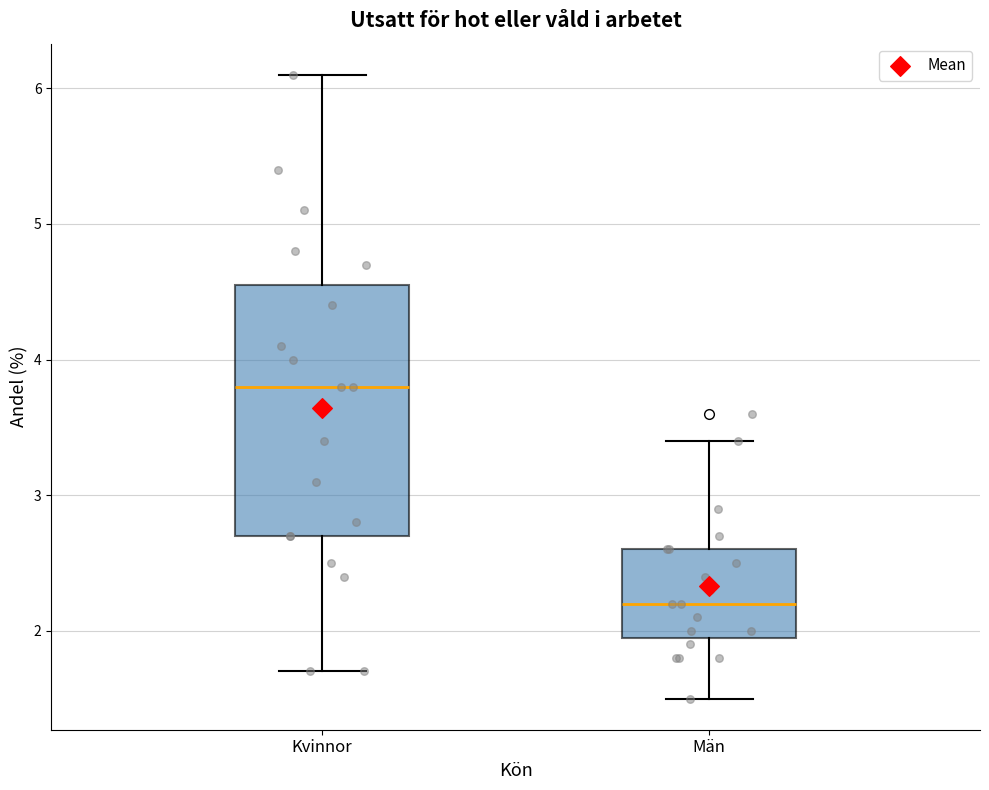

Reading left to right, transcribe this box plot: for each box, give where its median line is, the range the box spans, and where its two whiskers end, as read against the y-axis. The values are not printed on the chart, so give them approximately, as read against the axis.

Kvinnor: median 3.8, box 2.7 to 4.6, whiskers 1.7 to 6.1
Män: median 2.2, box 2.0 to 2.6, whiskers 1.5 to 3.4